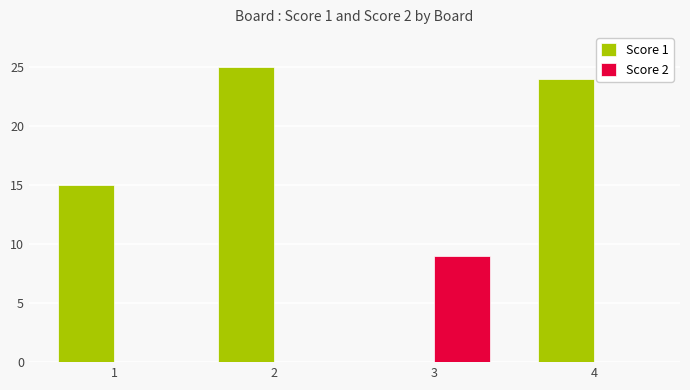

Is the value of Score 1 at 4 greater than the value of Score 2 at 3?

Yes